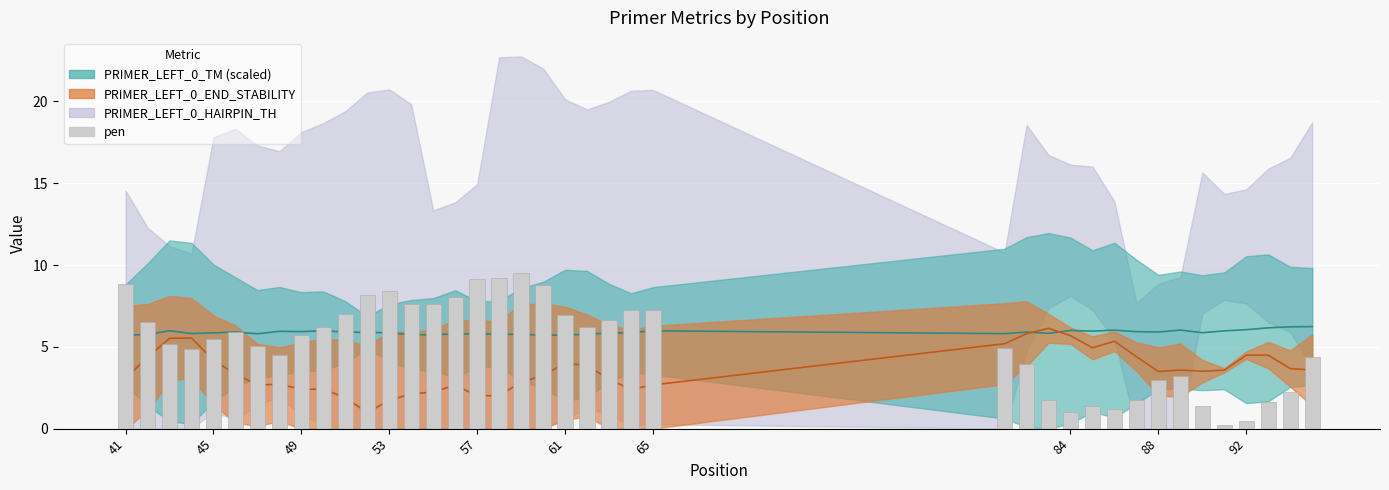

Reading right to left, transcribe all the data shown in this chart.

4.4	2.2	1.6	0.5	0.3	1.4	3.2	2.9	1.7	1.2	1.4	1.0	1.8	4.0	4.9	7.2	7.3	6.6	6.2	6.9	8.8	9.5	9.2	9.1	8.0	7.6	7.6	8.4	8.2	7.0	6.2	5.7	4.5	5.0	5.9	5.5	4.9	5.2	6.5	8.8